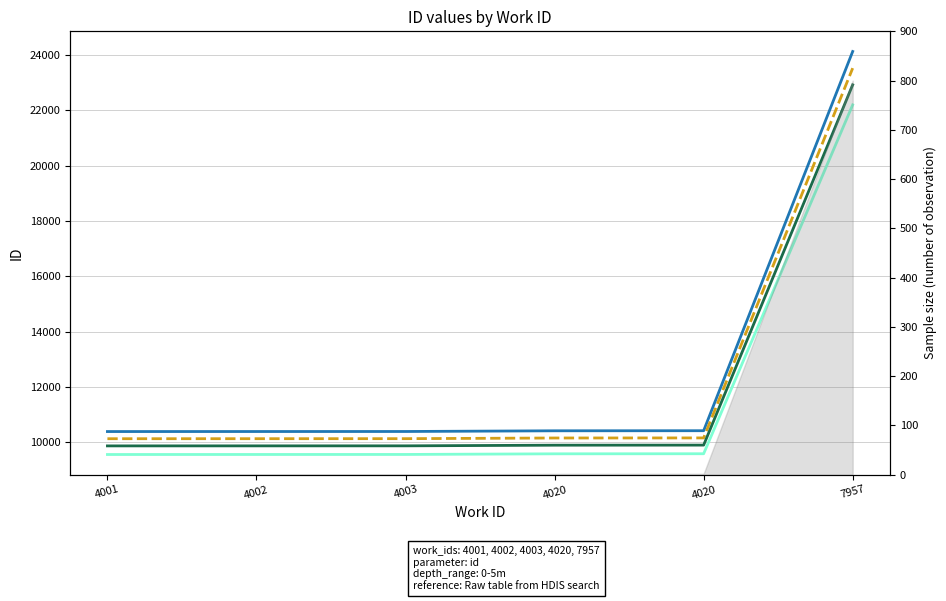

True or false: id (Analysis) has a value of 10383.0 at 4002.

True